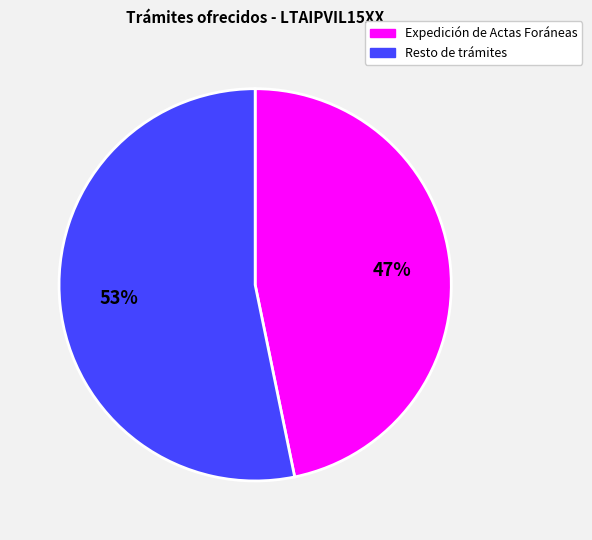

Does any single category account for the majority?

Yes